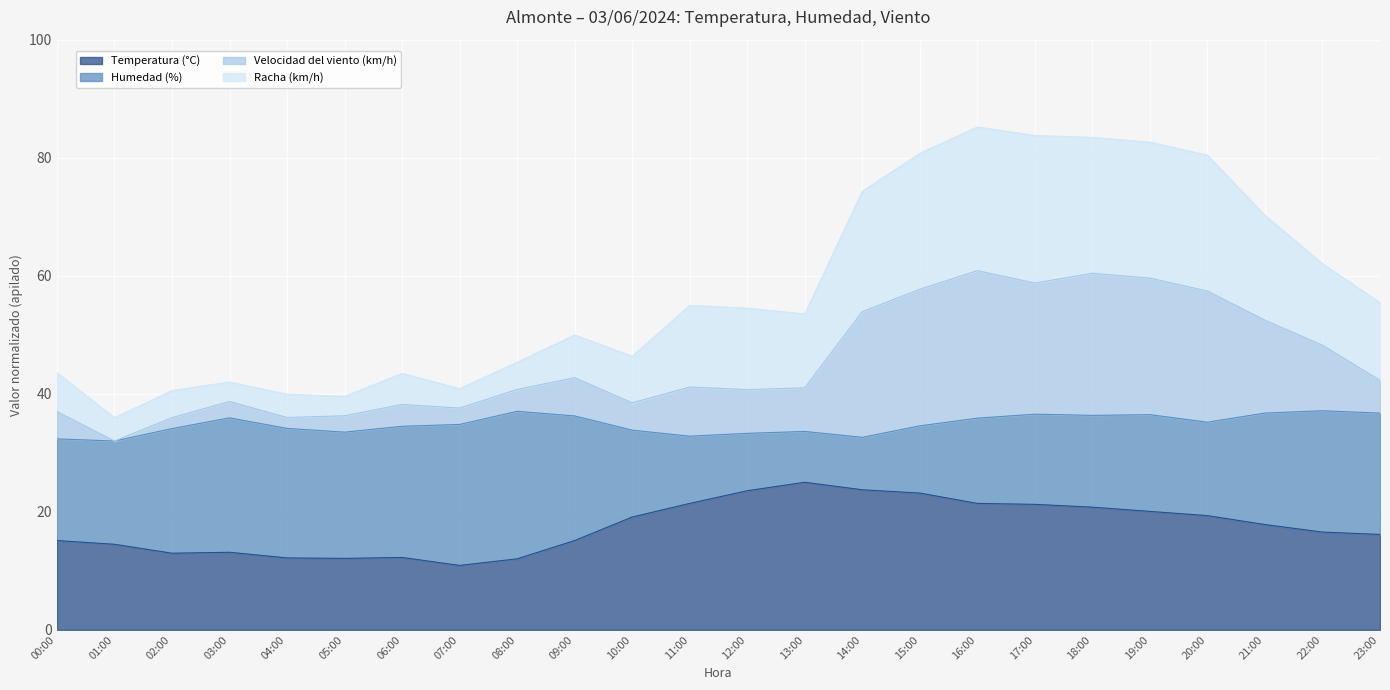

Does the chart display data point markers on the line(s)?

No